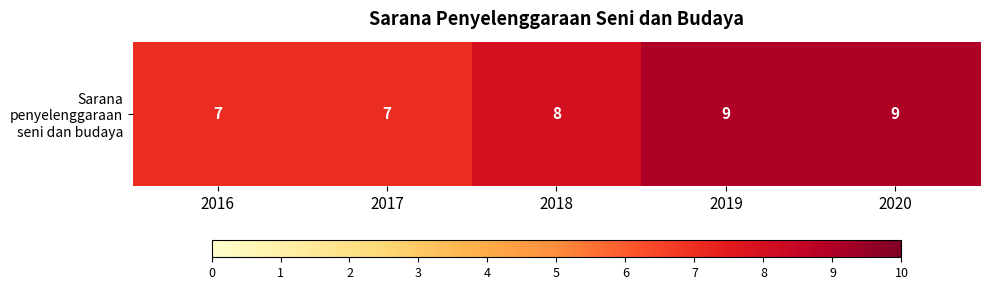

What is the sum of the values at 2020 and 2018?

17